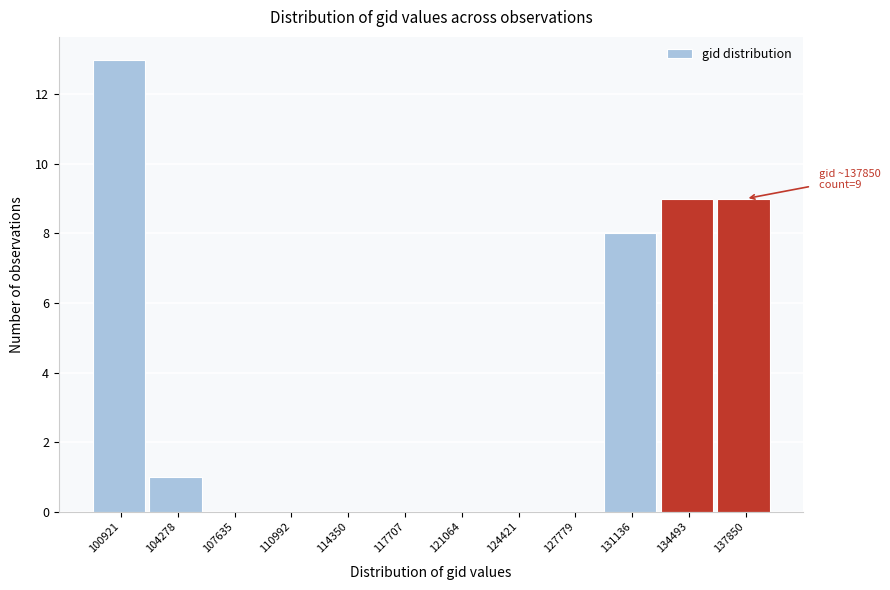

Reading right to left, what are all the values shown in this chart?

137850=9	134493=9	131136=8	127779=0	124421=0	121064=0	117707=0	114350=0	110992=0	107635=0	104278=1	100921=13